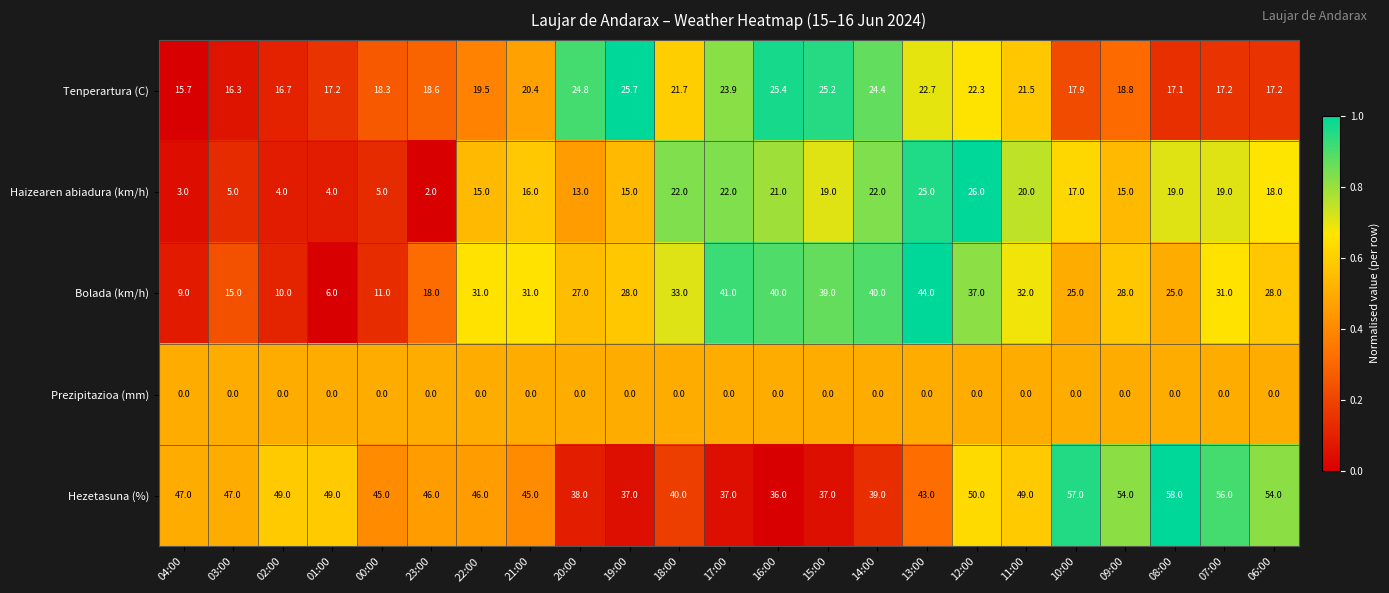

The value of Prezipitazioa (mm) at 23:00 is 0.0. True or false?

True